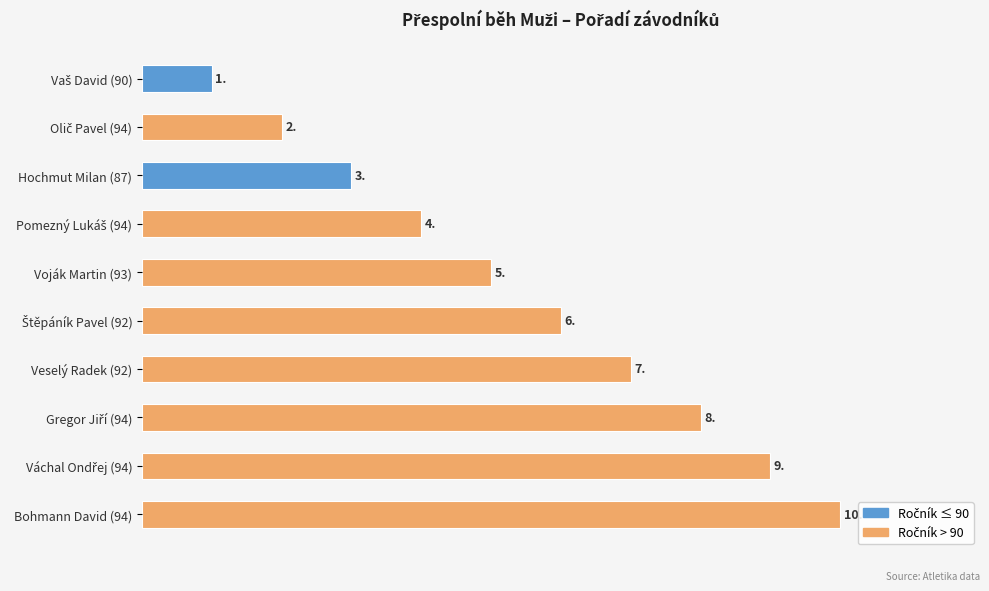

What is the change in value from Voják Martin (93) to Bohmann David (94)?

+5